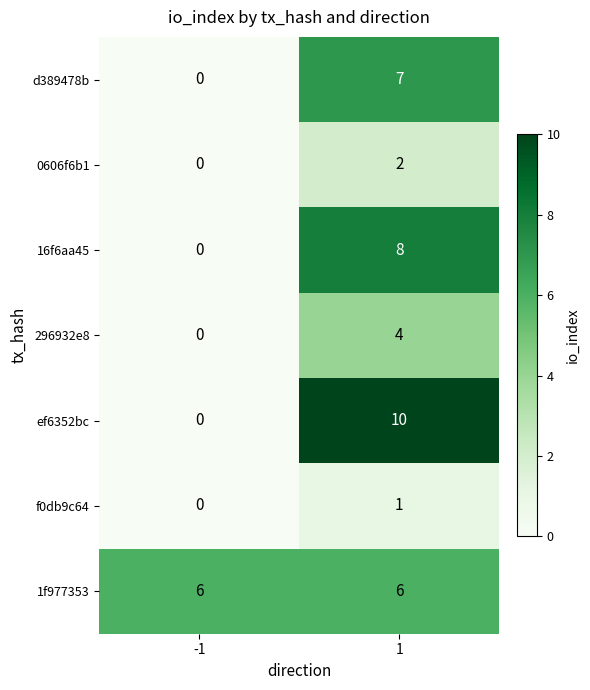

Reading right to left, extract all data points from this chart.

d389478b: 7	0
0606f6b1: 2	0
16f6aa45: 8	0
296932e8: 4	0
ef6352bc: 10	0
f0db9c64: 1	0
1f977353: 6	6